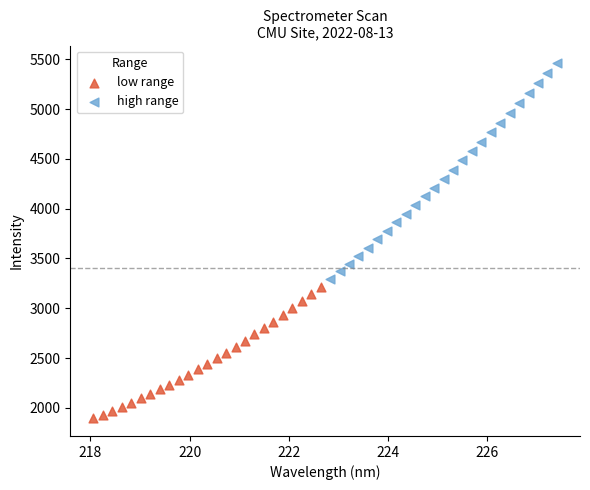

What are all the series names shown in the legend?

low range, high range